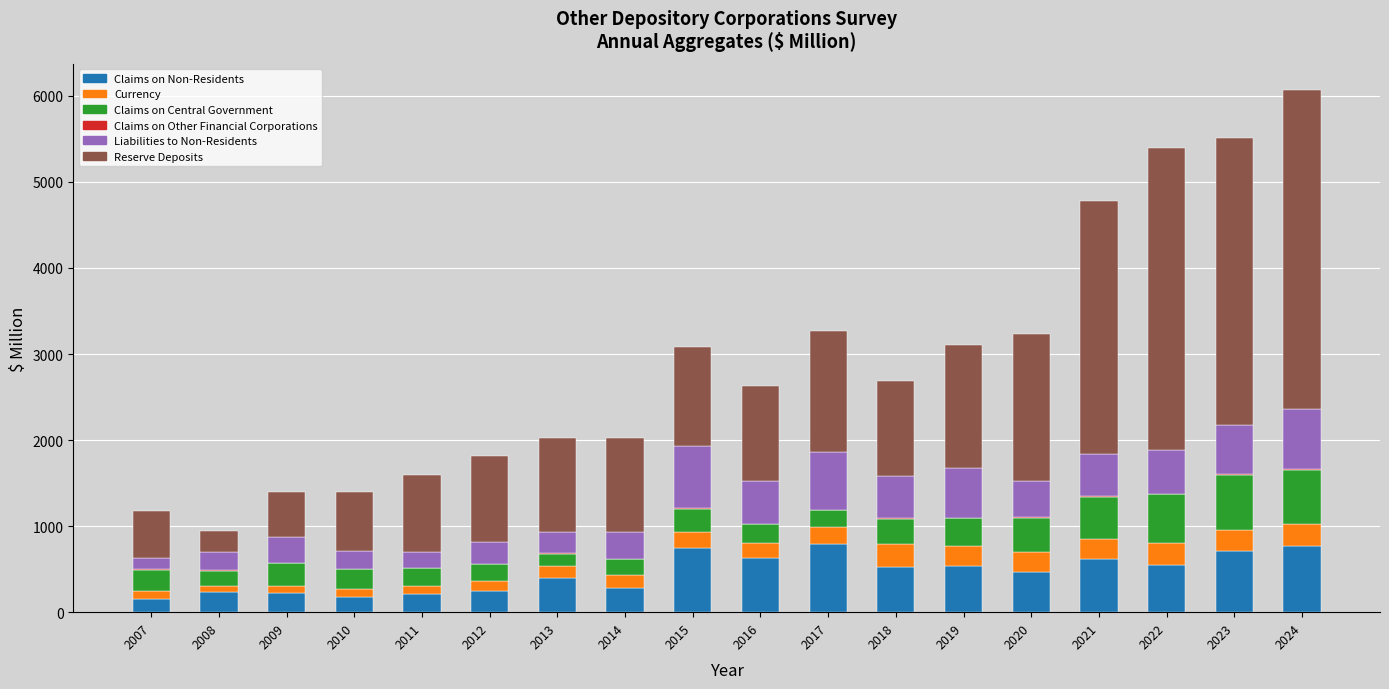

How many data points in Claims on Non-Residents are above 527?

9